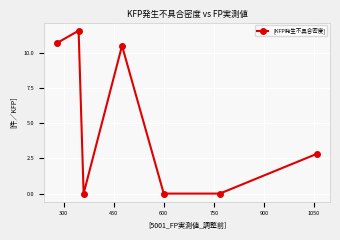

What is the maximum value shown in the chart?

11.6